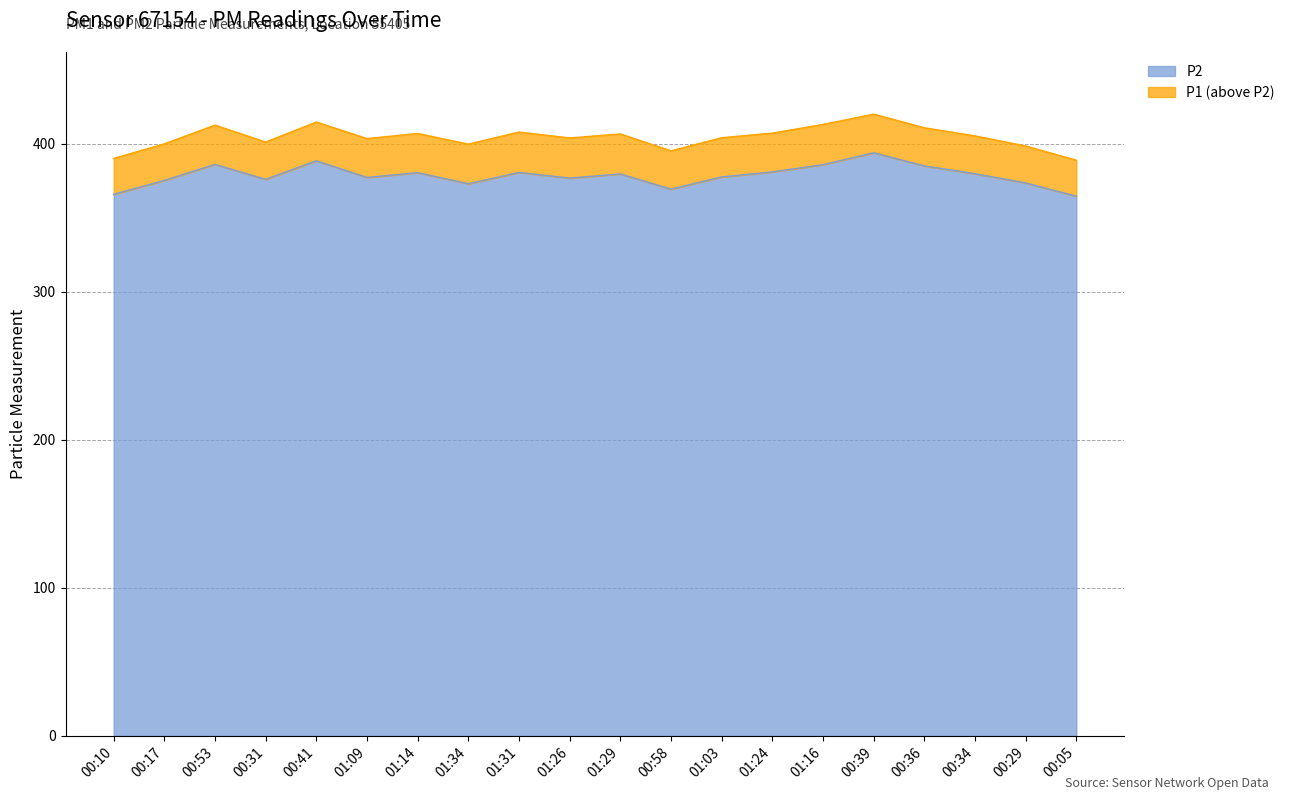

Rank the series by their average value, from highest to lowest.

P1, P2